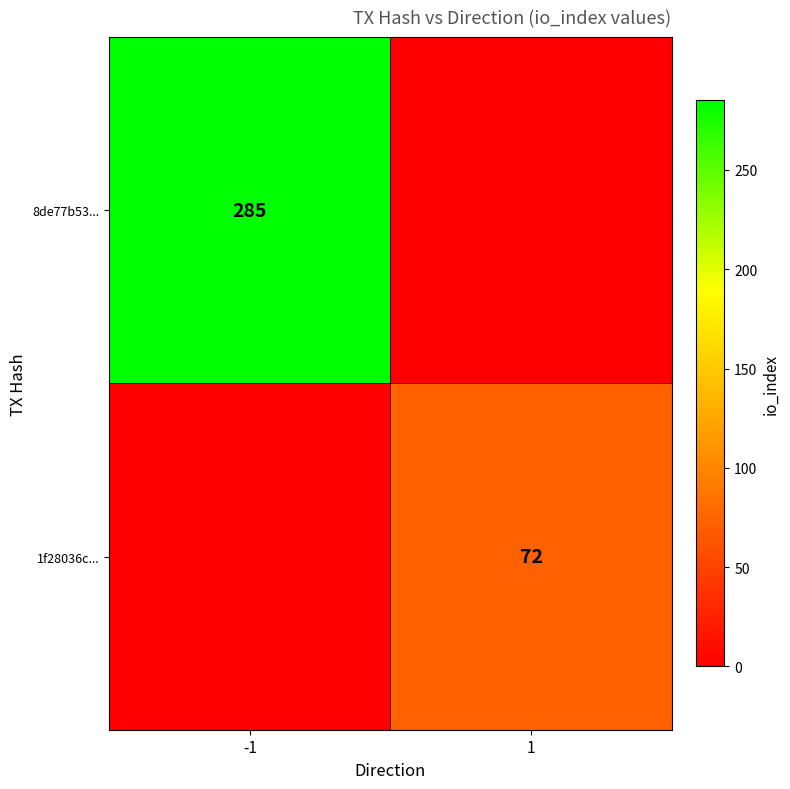

The value of 1f28036c... at 1 is 72. True or false?

True